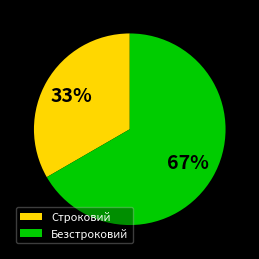

Which has a higher value, Строковий or Безстроковий?

Безстроковий